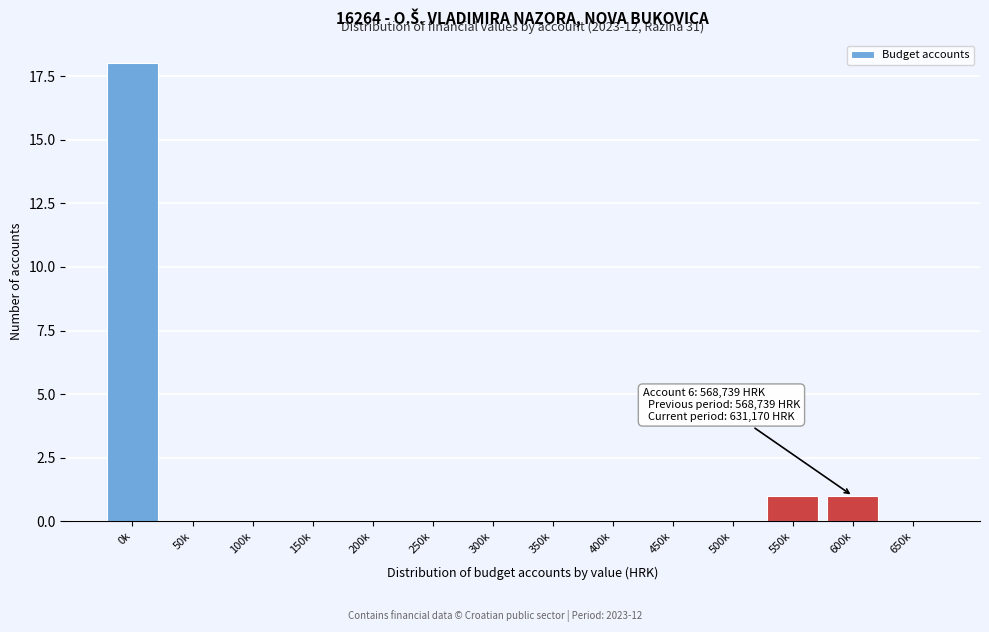

Reading left to right, list all the values displayed in this chart.

0k=18	50k=0	100k=0	150k=0	200k=0	250k=0	300k=0	350k=0	400k=0	450k=0	500k=0	550k=1	600k=1	650k=0